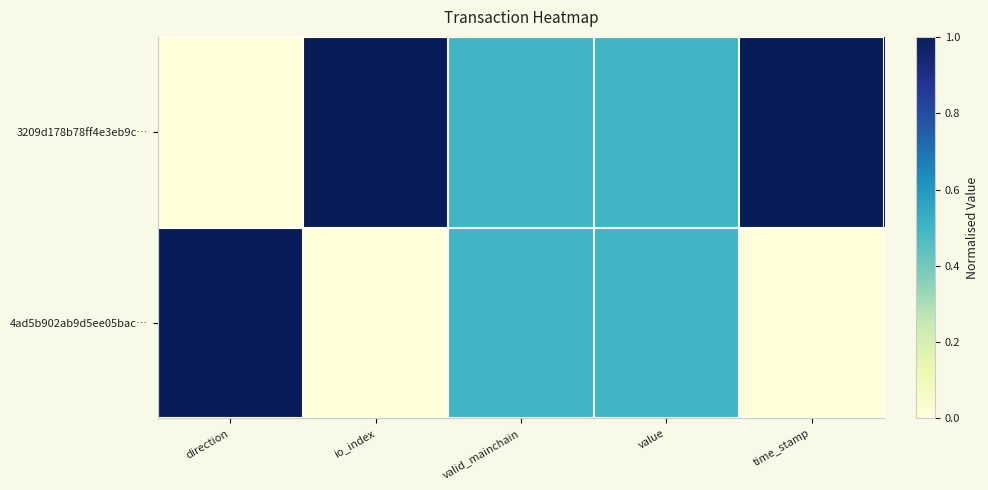

Which series has the largest total across all categories?

3209d178b78ff4e3eb9c…